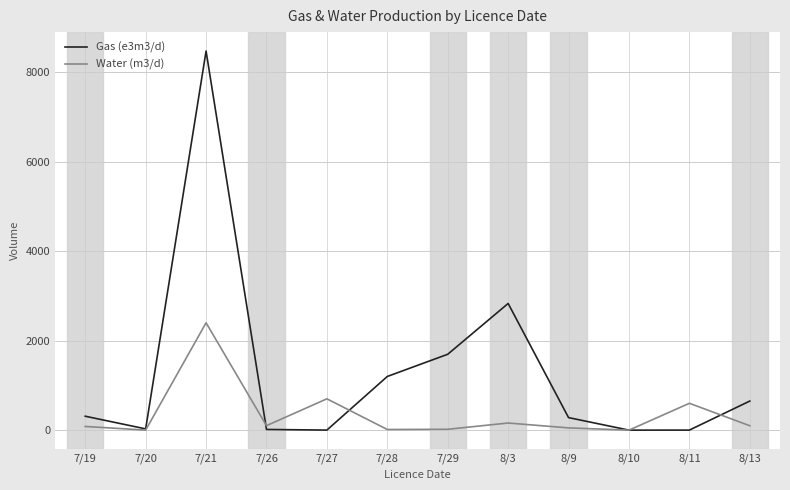

Which series has the largest range (max minus min)?

Gas (e3m3/d)